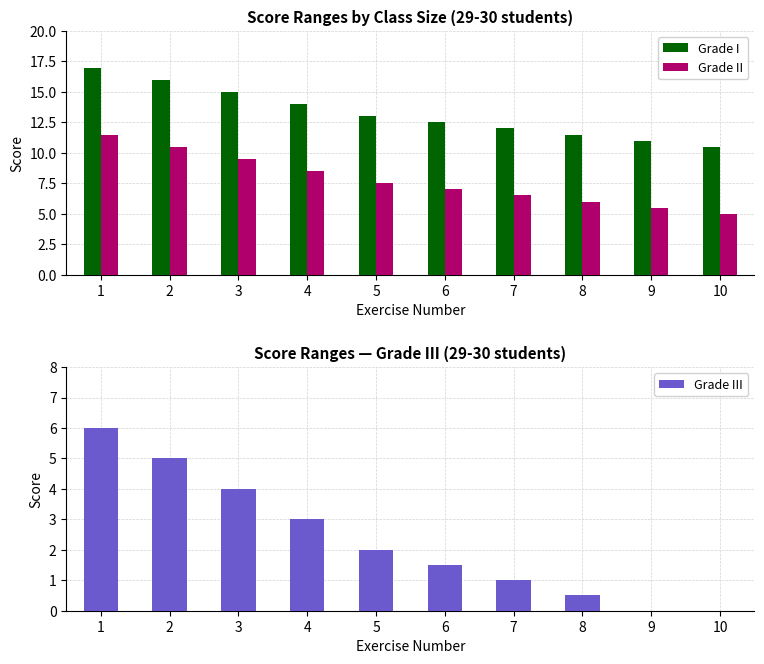

What is the greatest value displayed?

17.0